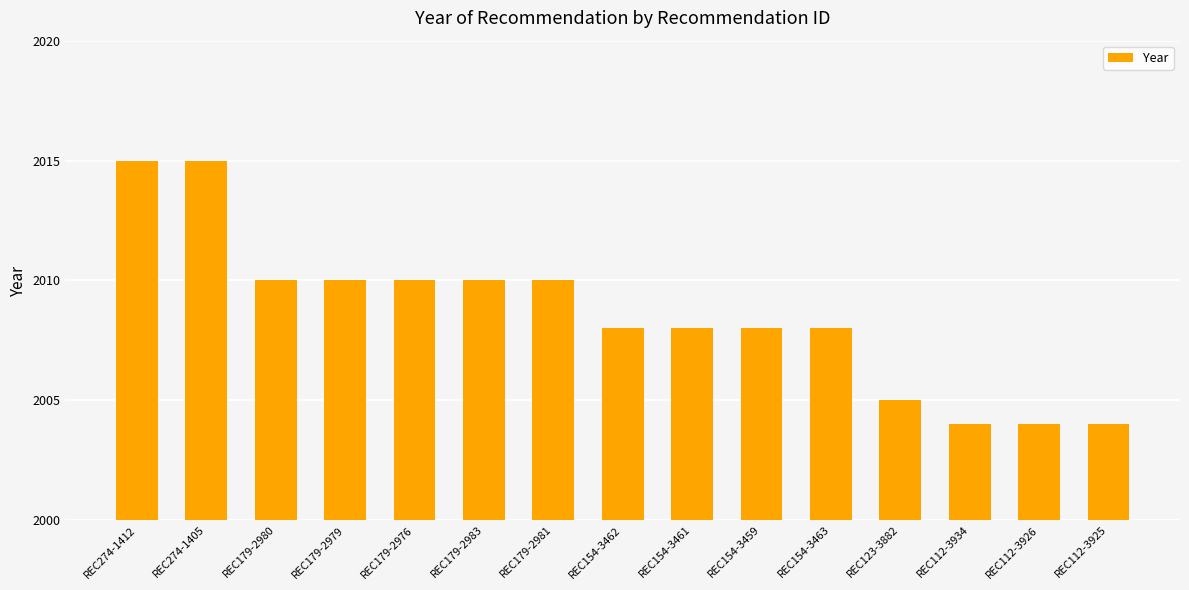

What is the greatest value displayed?

2015